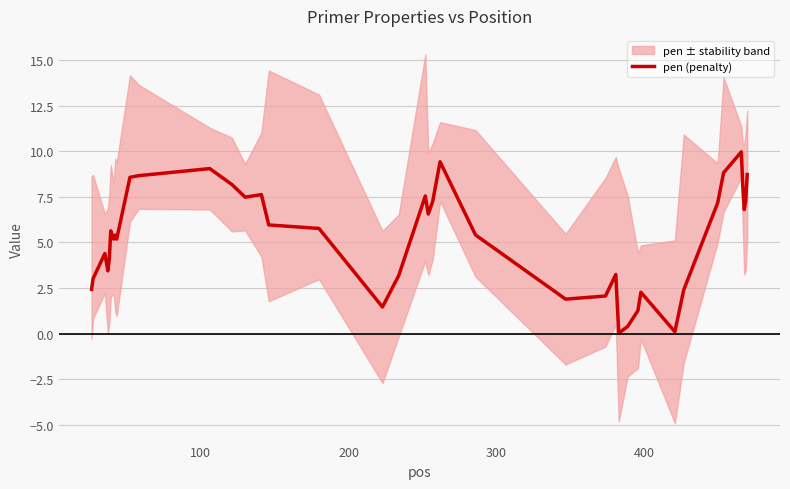

What is the maximum value for pen (penalty)?

10.0